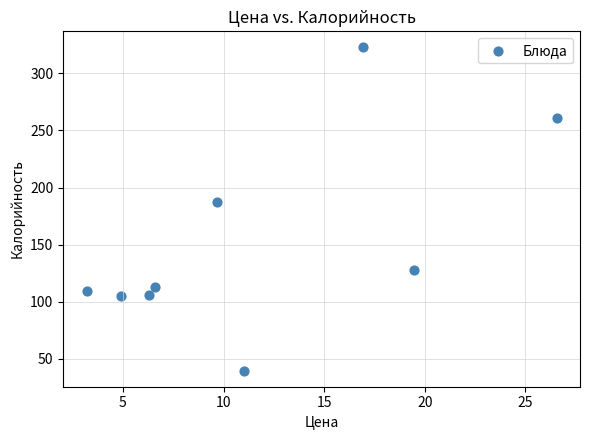

What is the range of Y values (max minus min)?

283.1